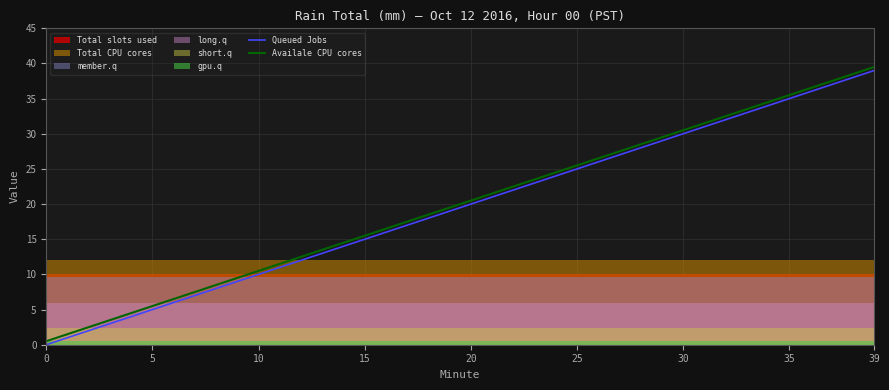

True or false: Availale CPU cores and Queued Jobs intersect in this chart.

False